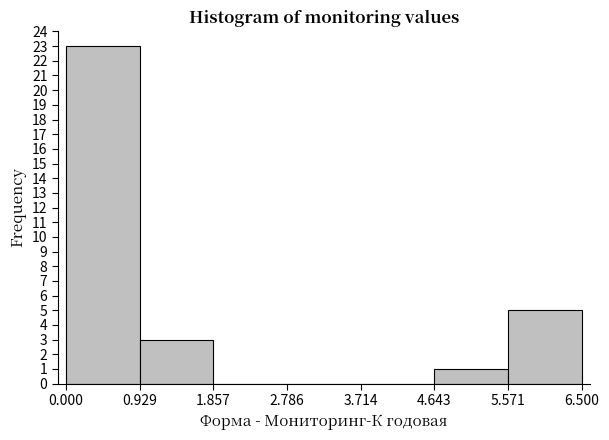

Reading left to right, list every bar in this chart as the range it spans on the x-axis followed by its height. The values are not printed on the chart, so give them approximately, as read against the axis.

0.000 to 0.929: 23
0.929 to 1.857: 3
1.857 to 2.786: 0
2.786 to 3.714: 0
3.714 to 4.643: 0
4.643 to 5.571: 1
5.571 to 6.500: 5